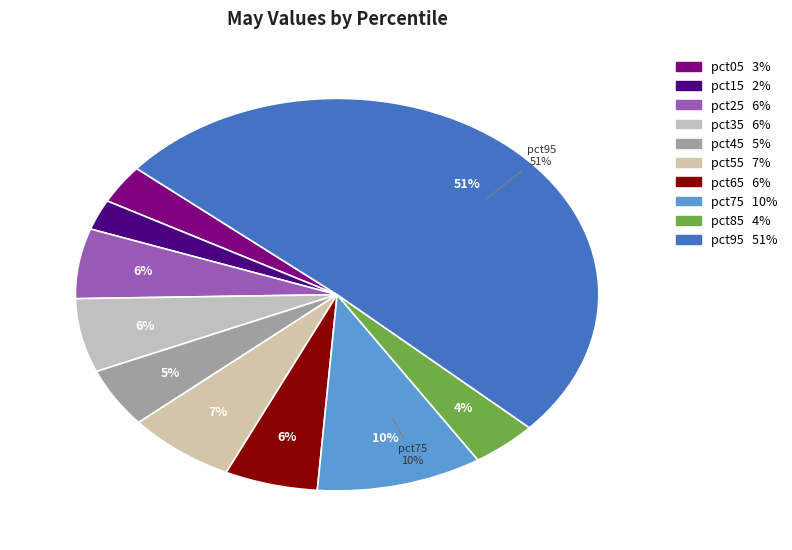

What is the largest slice in the pie chart?

pct95